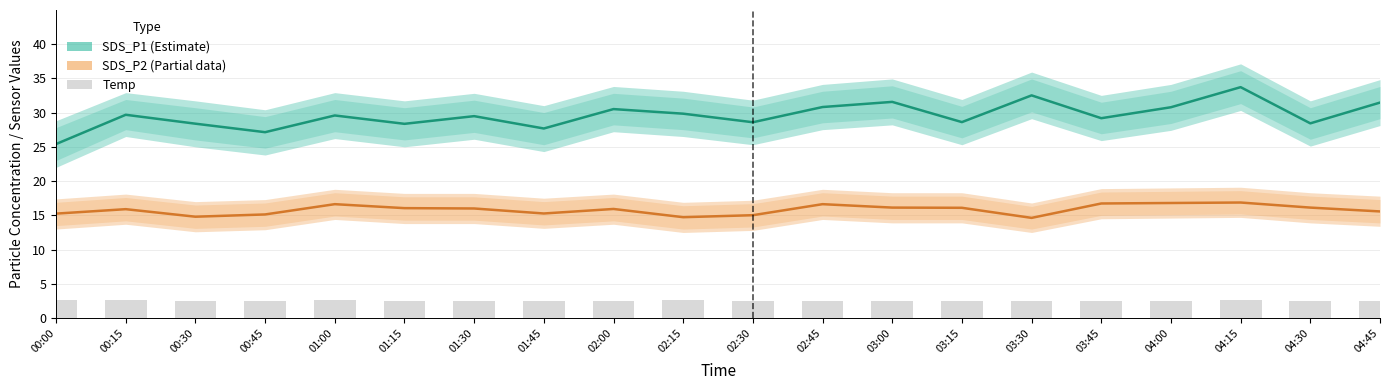

How many values in the SDS_P1 (Estimate) series are below 29?

8